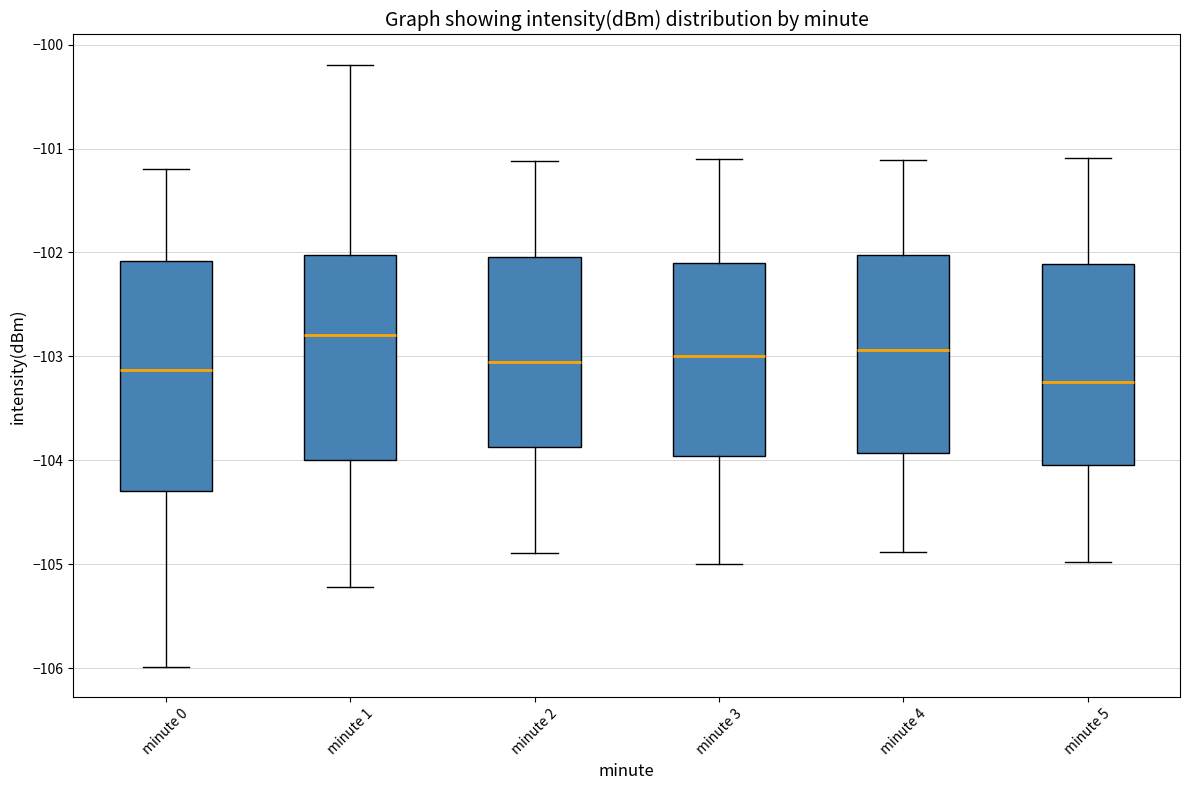

Comparing the boxes themselves (not the whiskers), which one is the tallest?

minute 0